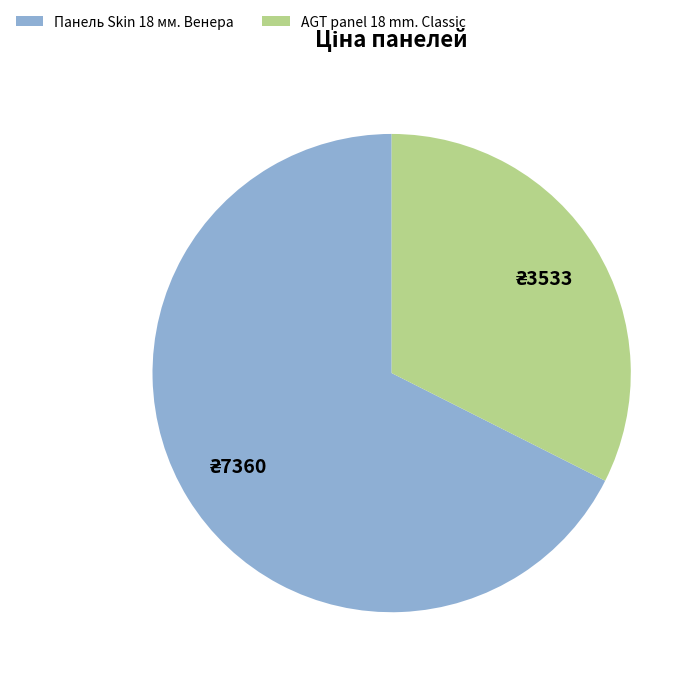

What is the majority slice?

Панель Skin 18 мм. Венера